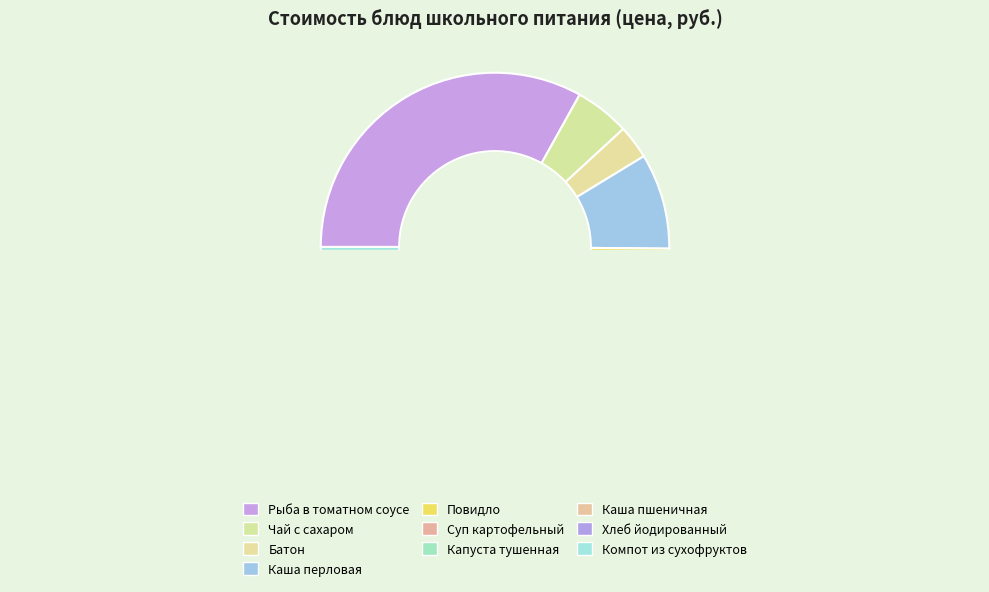

Is it true that Каша рассыпчатая перловая с маслом is 9% of the pie?

True